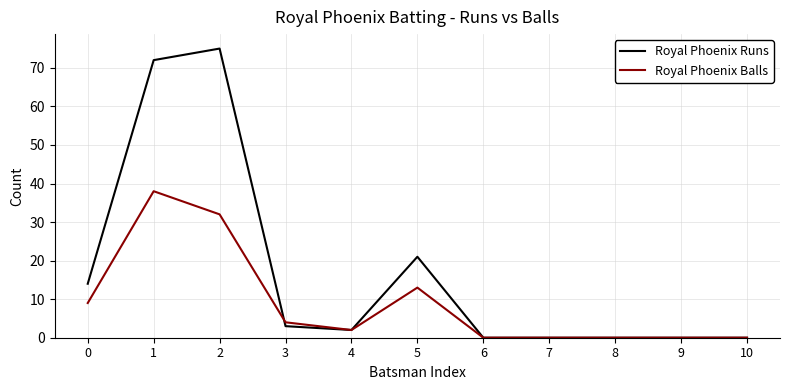

The Royal Phoenix Balls series shows 11 at 2. True or false?

False